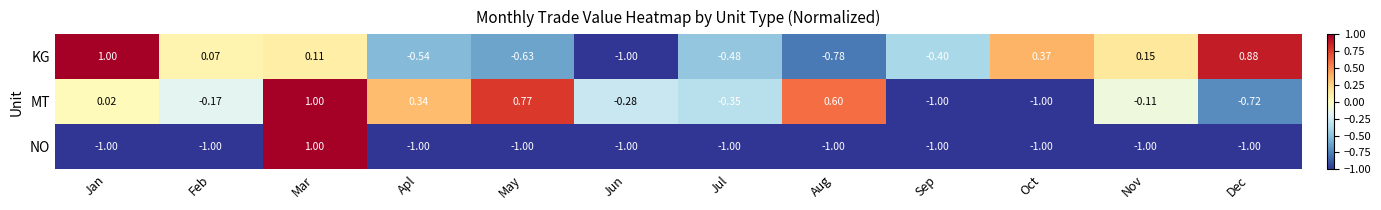

Which series has the largest total across all categories?

MT